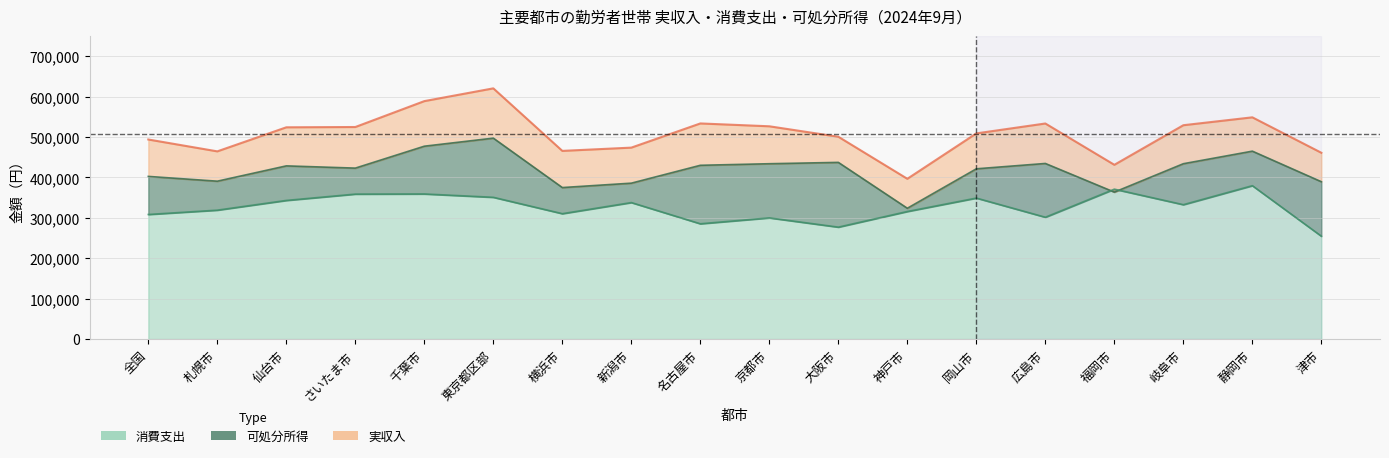

What is the value of the 実収入 point at the 2nd from the left?

464575